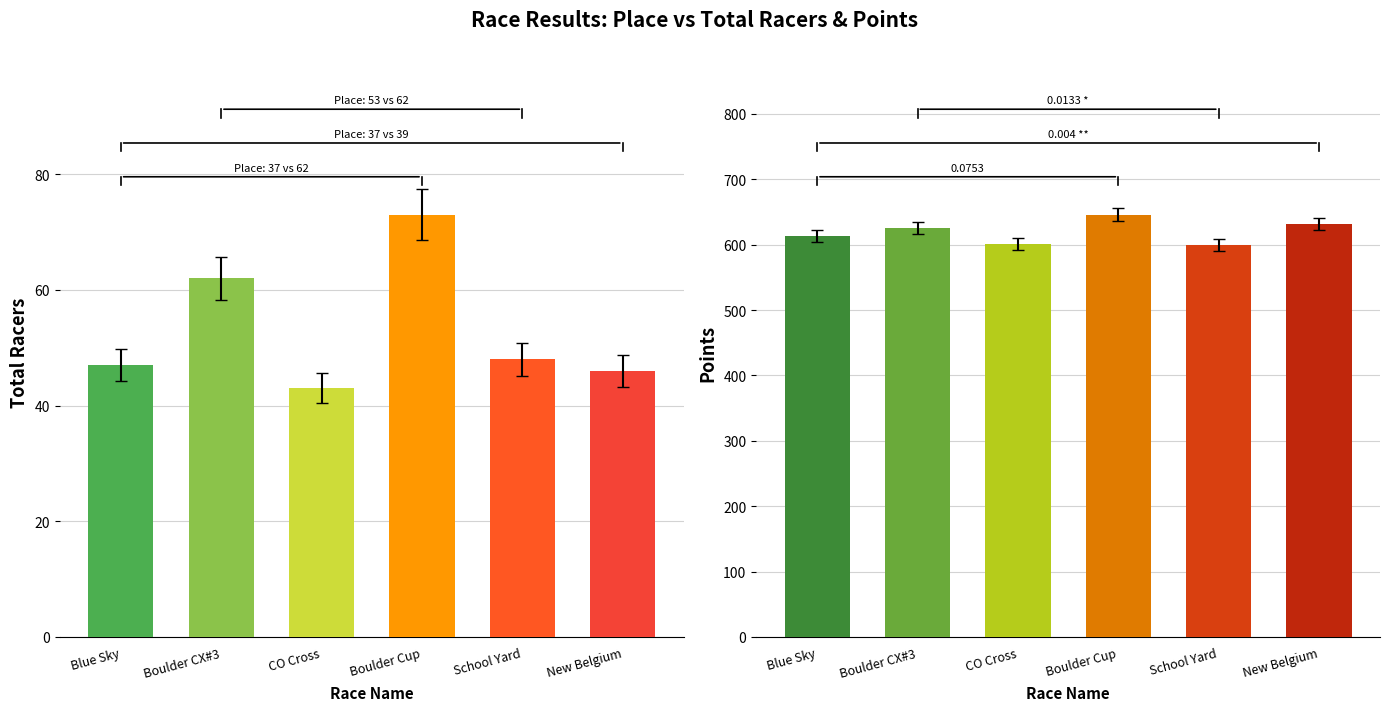

Count the number of categories in the chart.

6